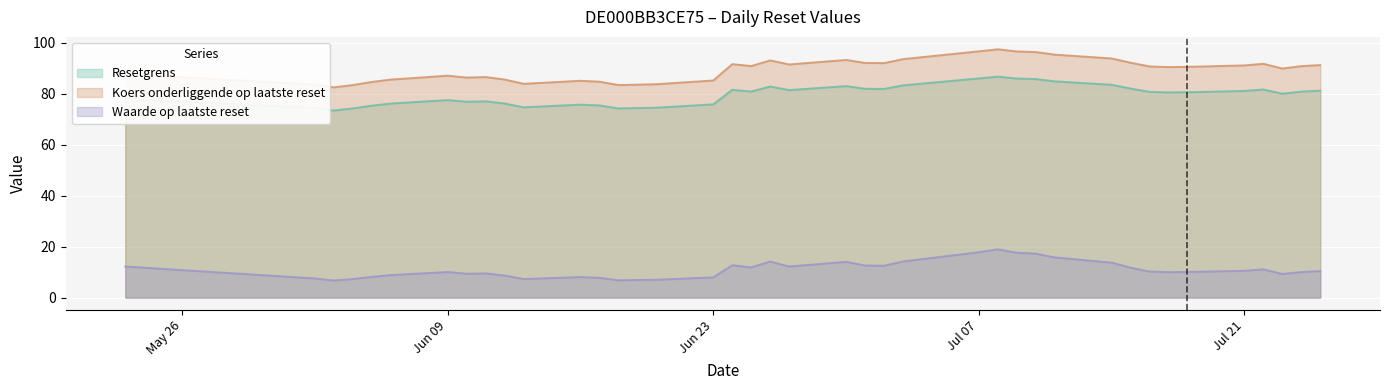

Reading left to right, list all the values displayed in this chart.

Resetgrens: 78.1	74.4	73.5	74.3	75.4	76.2	77.5	76.9	77.1	76.2	74.7	75.8	75.4	74.3	74.6	75.9	81.6	80.9	82.9	81.5	83.0	82.0	81.9	83.3	86.0	86.8	86.0	85.8	84.9	83.6	82.1	80.8	80.5	80.6	81.1	81.7	80.0	80.9	81.2
Koers onderliggende op laatste reset: 87.8	83.6	82.5	83.5	84.7	85.6	87.1	86.4	86.6	85.6	83.9	85.1	84.8	83.4	83.8	85.2	91.7	90.9	93.1	91.5	93.3	92.1	92.0	93.6	96.7	97.5	96.6	96.4	95.4	93.9	92.2	90.8	90.5	90.6	91.2	91.8	89.9	90.9	91.3
Waarde op laatste reset: 12.2	7.5	6.7	7.3	8.1	8.8	10.0	9.3	9.5	8.6	7.3	8.1	7.8	6.8	7.0	7.9	12.7	11.8	14.2	12.2	14.0	12.6	12.5	14.2	17.8	18.9	17.6	17.2	15.8	13.7	11.7	10.2	10.0	10.1	10.5	11.1	9.3	10.0	10.4